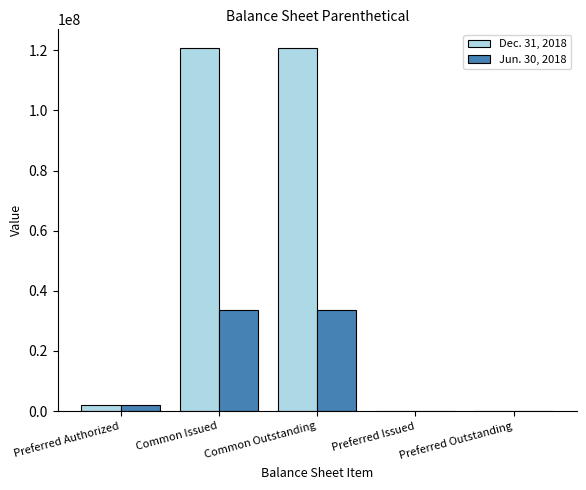

What is the maximum value shown in the chart?

120935373